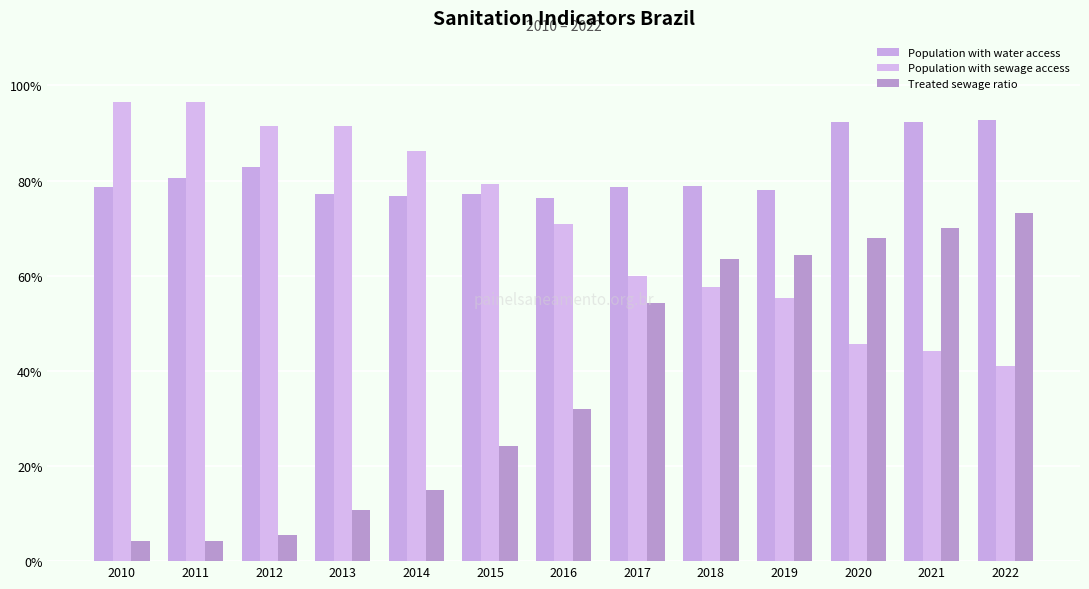

What are all the series names shown in the legend?

Population with water access, Population with sewage access, Treated sewage ratio